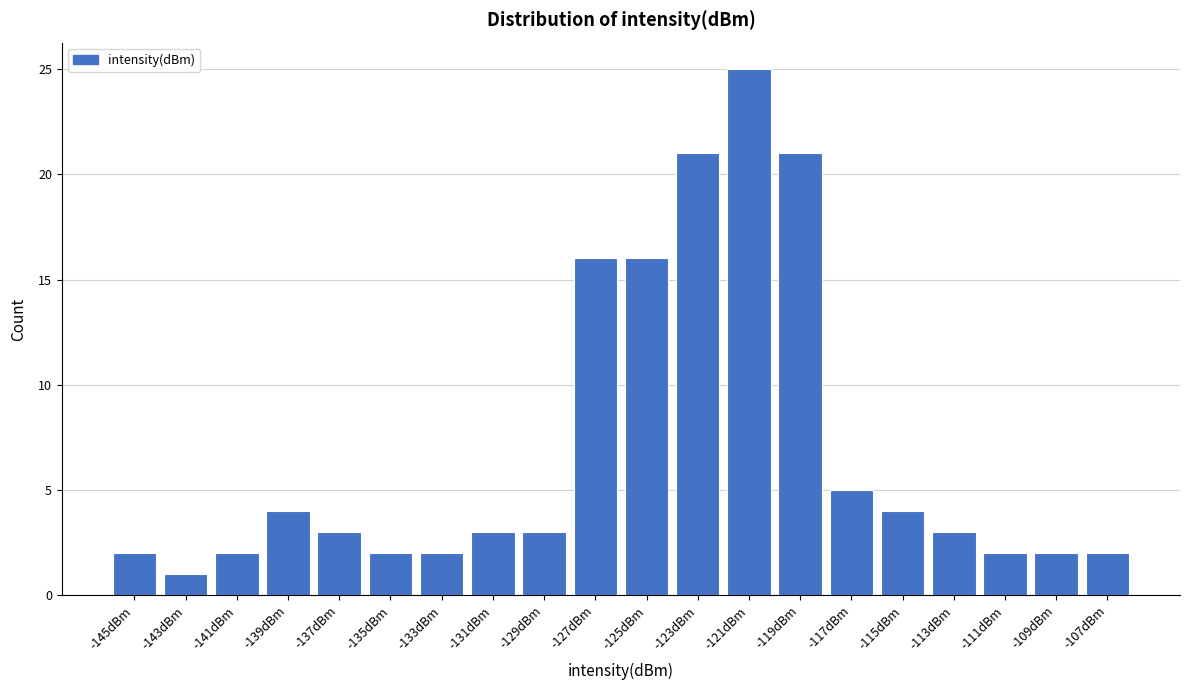

Reading right to left, what are all the values shown in this chart?

2	2	2	3	4	5	21	25	21	16	16	3	3	2	2	3	4	2	1	2